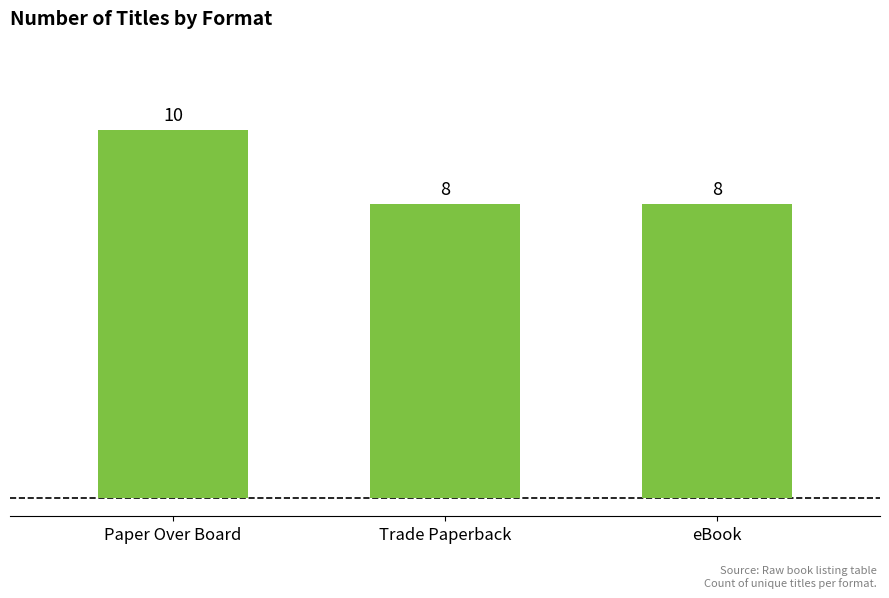

The chart shows a value of 10 at Paper Over Board. True or false?

True